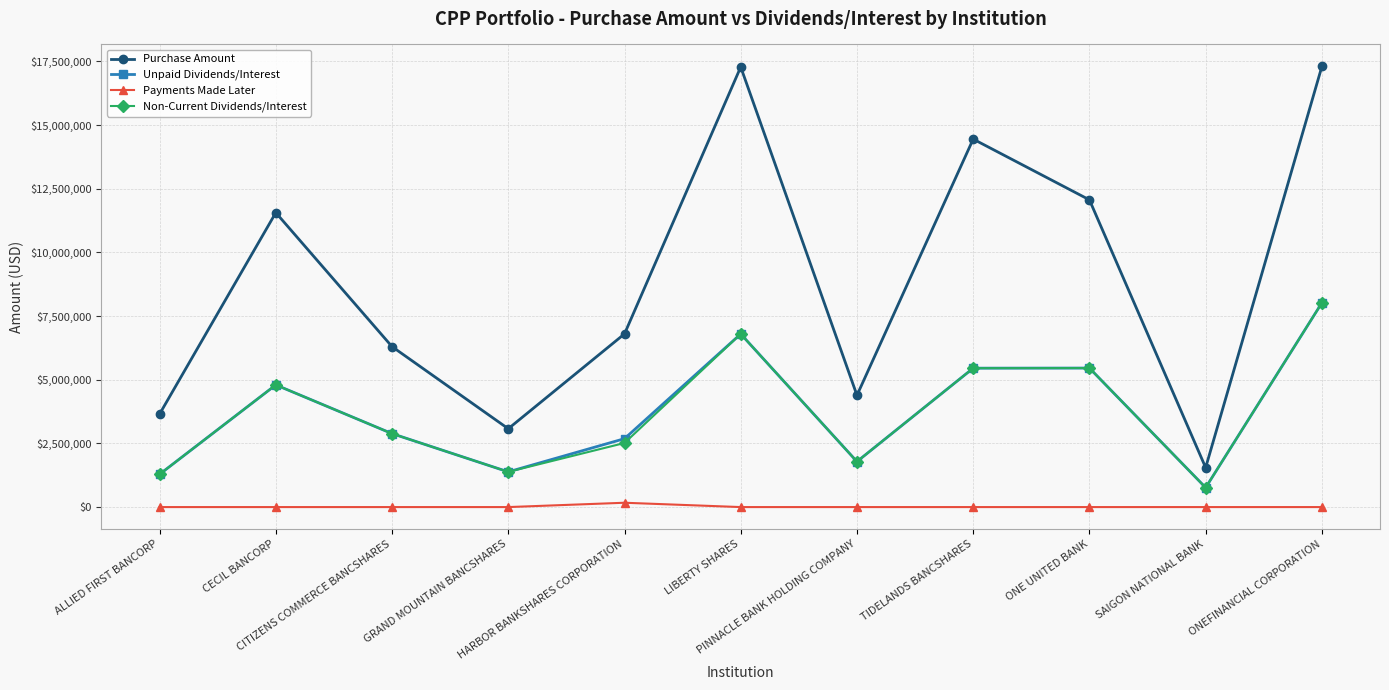

How many values in the Non-Current Dividends/Interest series exceed 2884612?

6